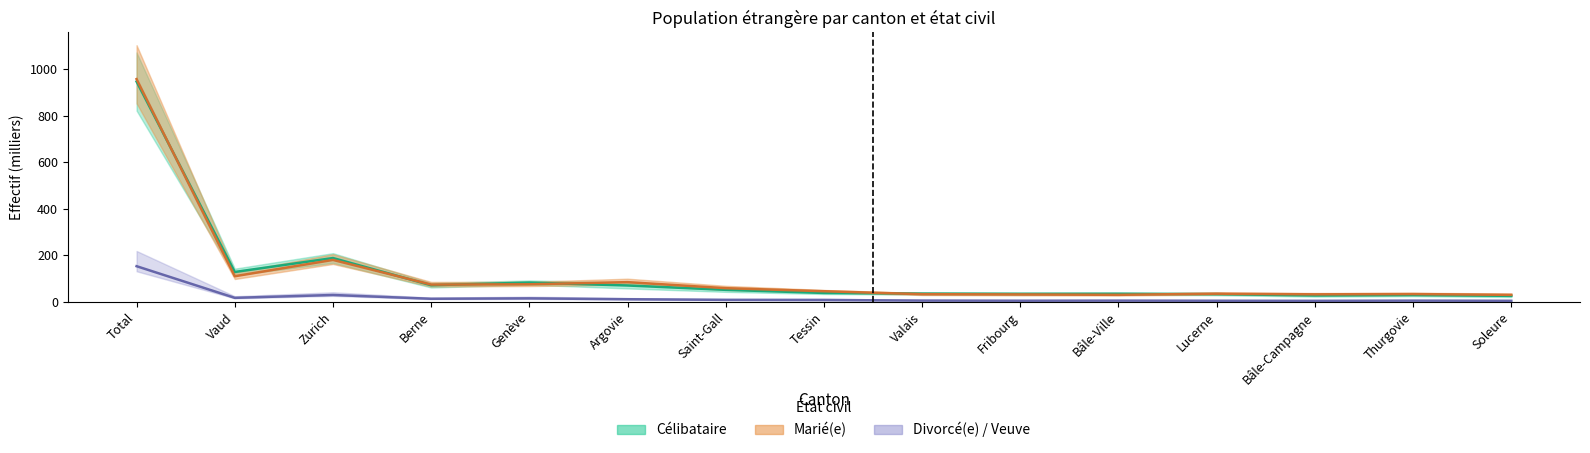

Reading right to left, what are all the values shown in this chart?

Célibataire: 25.8	29.3	27.5	33.2	35.0	34.5	35.4	38.3	51.6	70.4	82.8	71.4	188.4	128.5	947.4
Marié(e): 30.0	33.5	32.3	35.1	30.2	31.9	32.9	45.7	58.8	84.7	75.4	74.3	180.4	110.1	958.0
Veuve/Veuf: 4.5	5.2	4.3	4.8	5.2	4.8	5.5	7.9	8.5	11.2	15.0	13.2	29.5	17.2	153.3